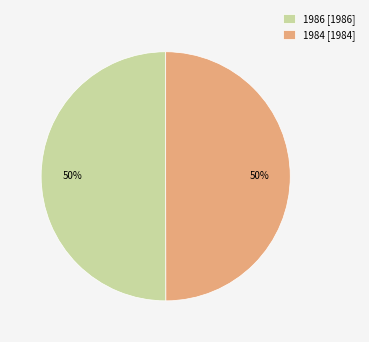

To the nearest percent, what percentage of the pie is 1984 [1984]?

50%